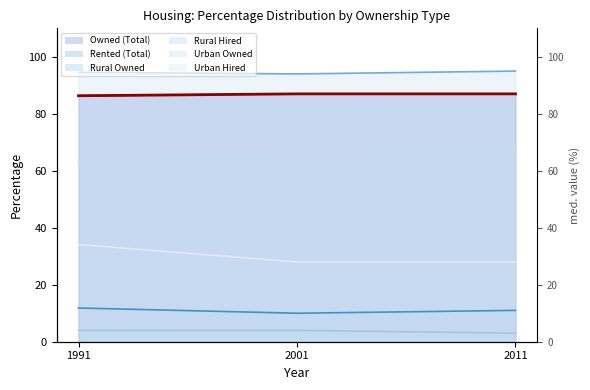

What is the spread (max minus min) of values at 2001?

90.0